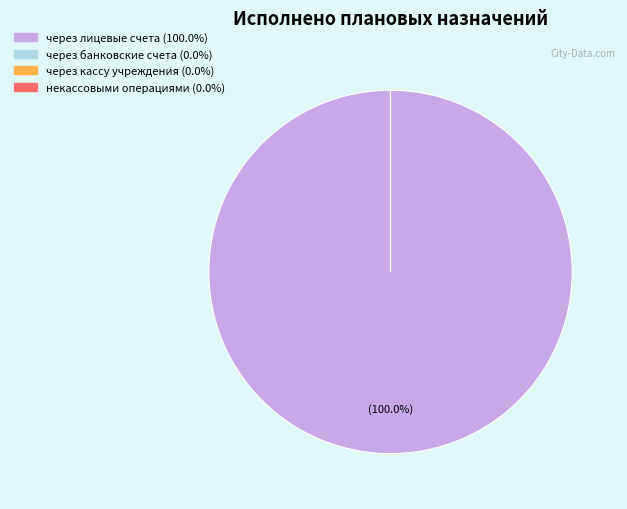

Which slice is the largest?

через лицевые счета